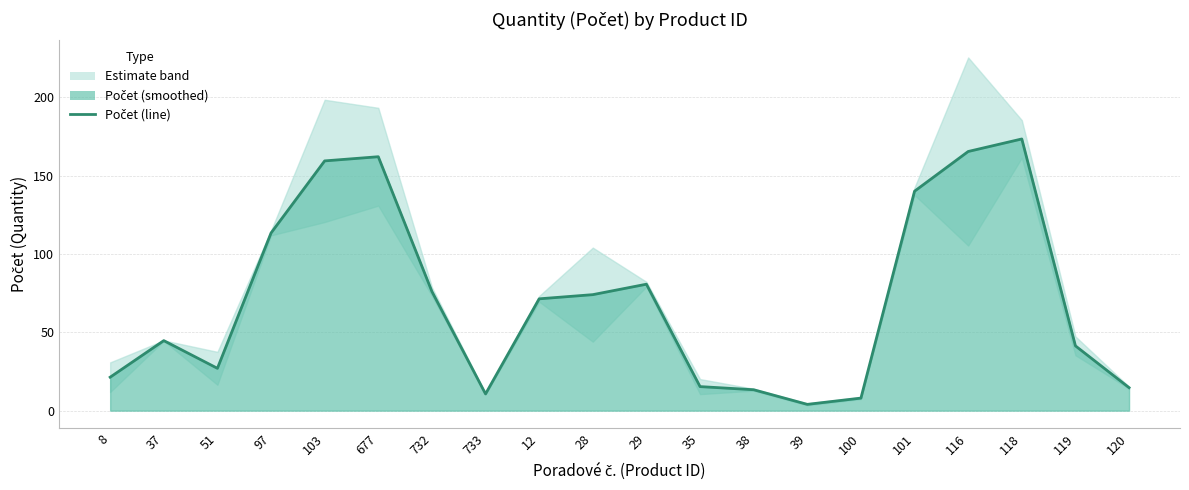

What is the approximate value at 8?

21.3